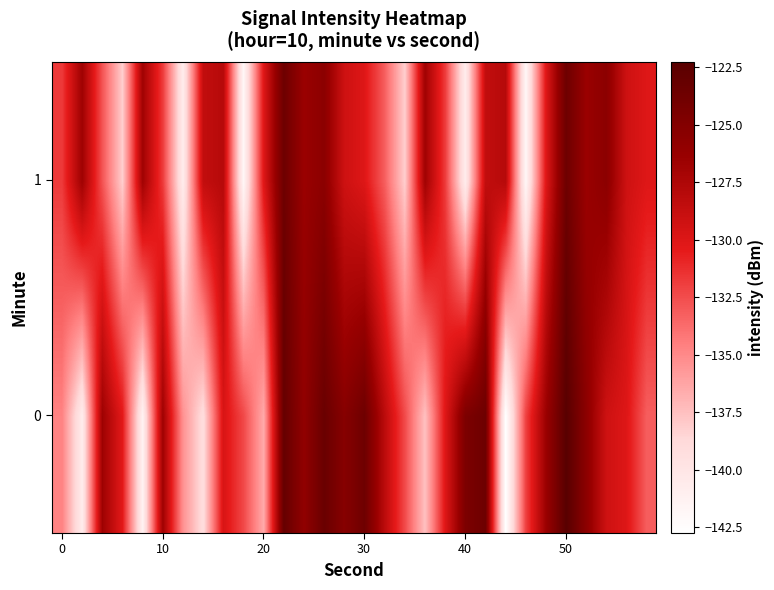

Rank the series by their maximum value, from highest to lowest.

0, 1